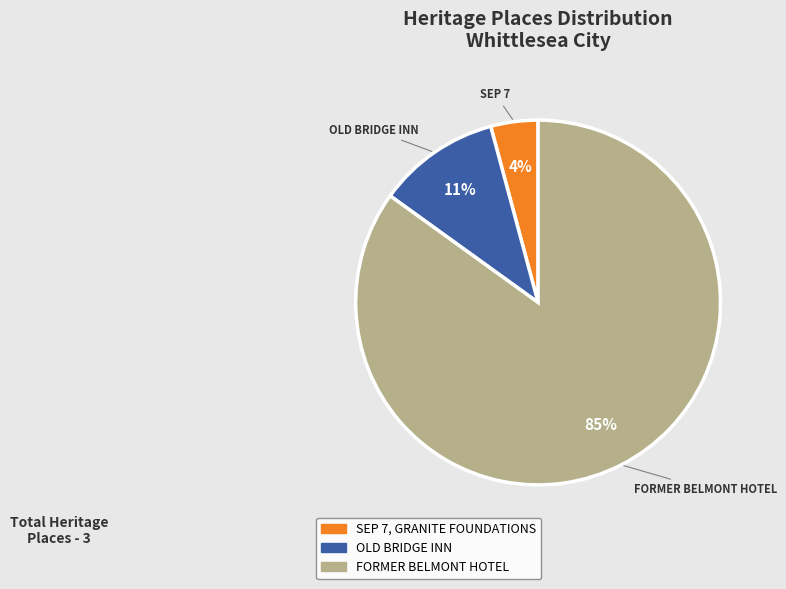

Do OLD BRIDGE INN and FORMER BELMONT HOTEL together represent more than half of the pie?

Yes